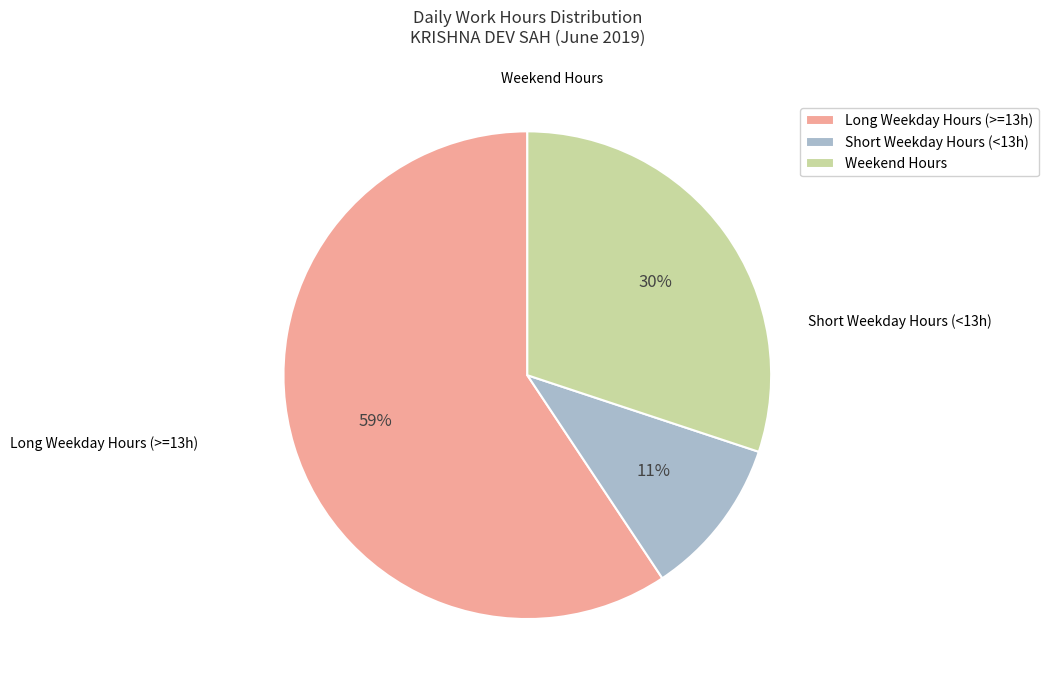

To the nearest percent, what percentage of the pie is Weekend Hours?

30%